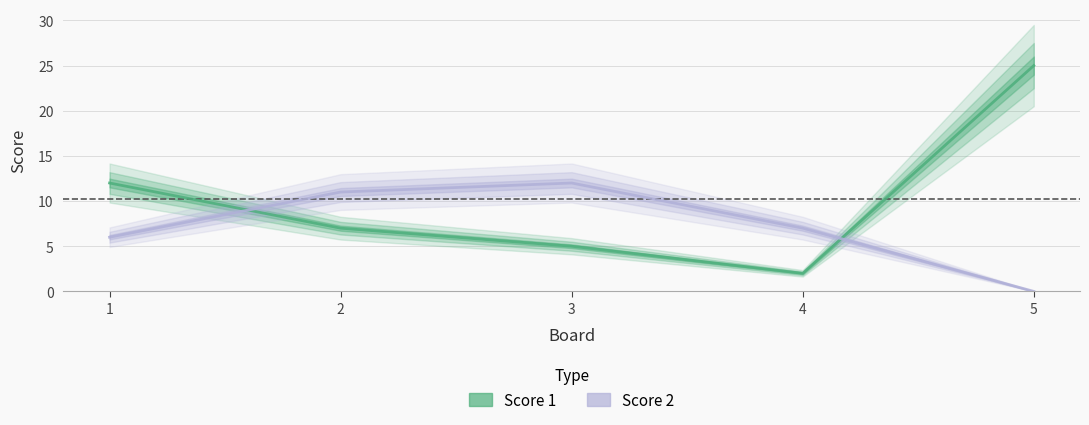

What is the difference between the Score 1 values at 2 and 5?

18